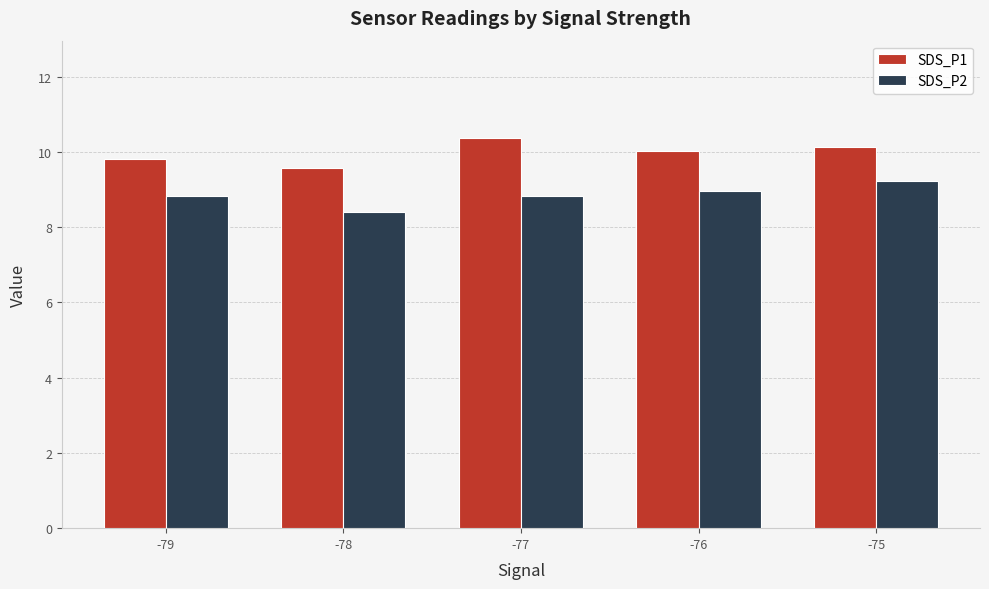

What is the difference between the highest and lowest values at -75?

0.9